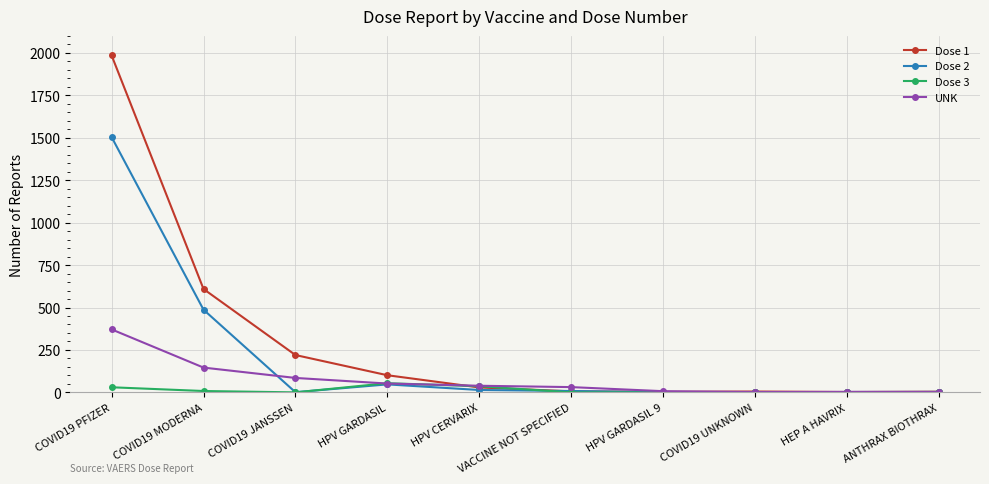

What are all the series names shown in the legend?

Dose 1, Dose 2, Dose 3, UNK